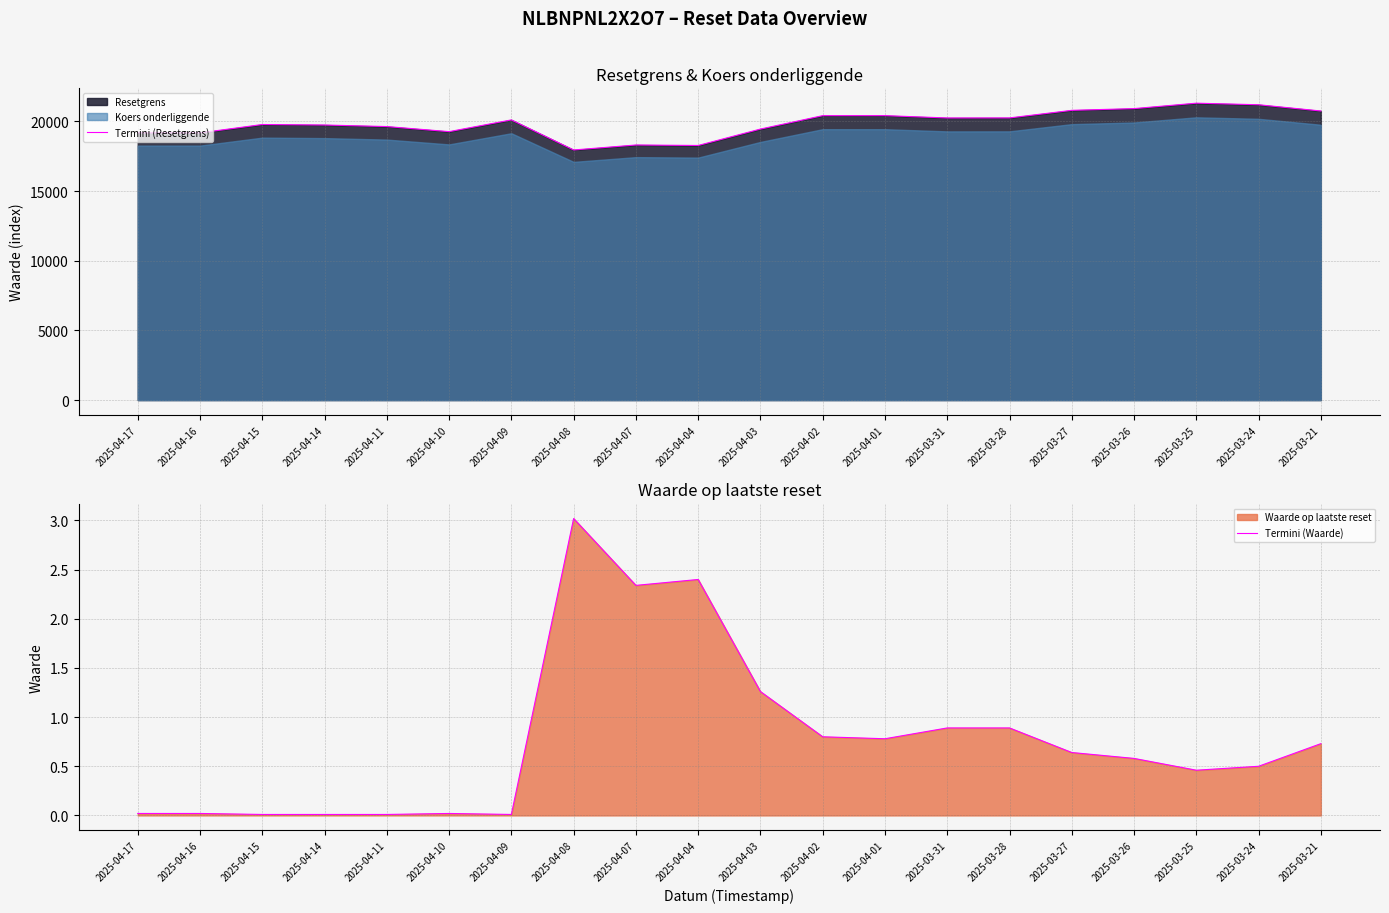

What is the approximate value of Termini (Resetgrens) at 2025-04-14?

19735.8